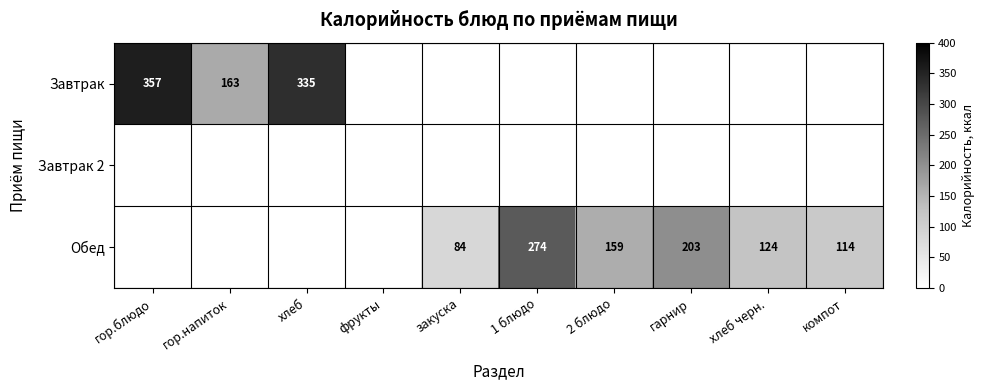

Is it true that Обед equals 274 at 1 блюдо?

True